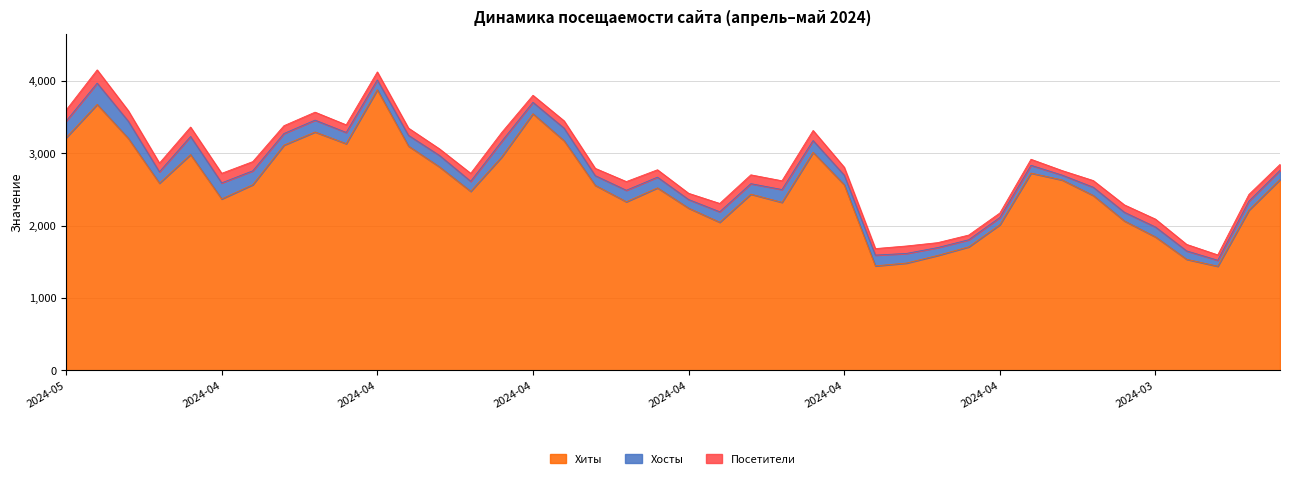

At which category is the sum across all series the highest?

2024-04-30